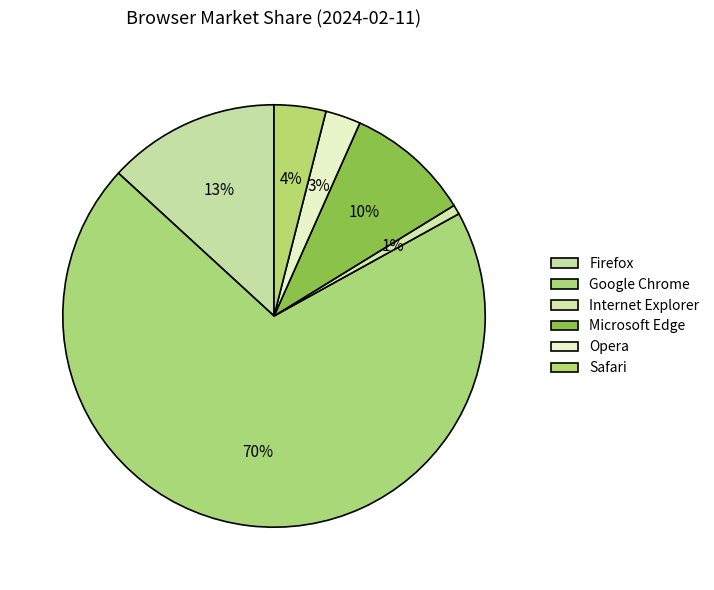

To the nearest percent, what percentage of the pie is Google Chrome?

70%